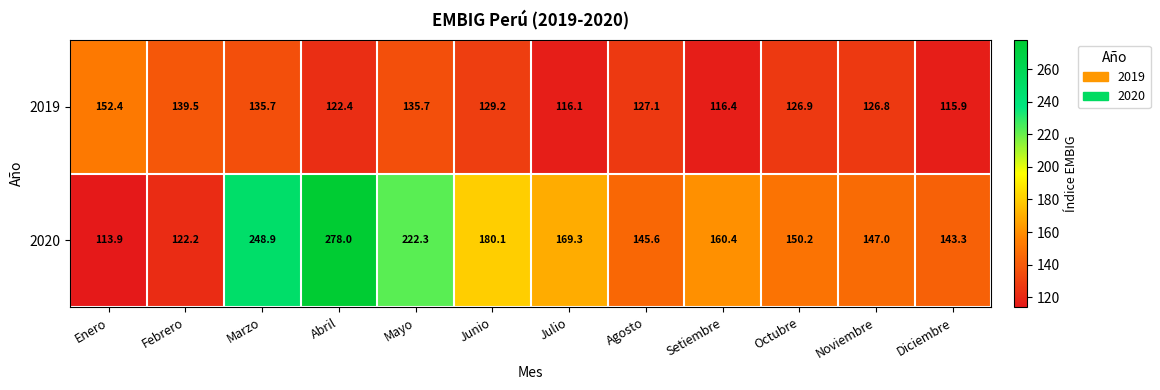

What is the total value across all series at Noviembre?

273.8